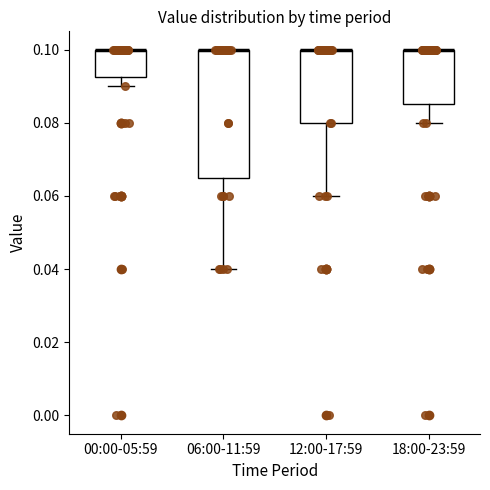

Reading left to right, read every box against the y-axis: the position of its median line, the range the box covers, and the ends of its whiskers. The values are not printed on the chart, so give them approximately, as read against the axis.

00:00-05:59: median 0.100 (drawn on the box's upper edge), box 0.092 to 0.100, whiskers 0.090 to 0.100
06:00-11:59: median 0.100 (drawn on the box's upper edge), box 0.066 to 0.100, whiskers 0.040 to 0.100
12:00-17:59: median 0.100 (drawn on the box's upper edge), box 0.080 to 0.100, whiskers 0.060 to 0.100
18:00-23:59: median 0.100 (drawn on the box's upper edge), box 0.086 to 0.100, whiskers 0.080 to 0.100